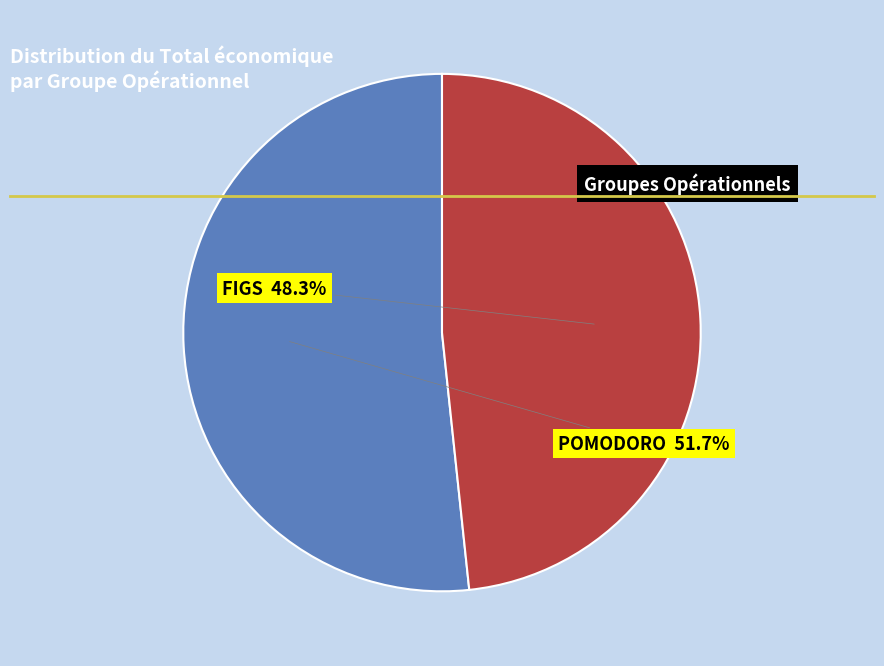

Does any single category account for the majority?

Yes